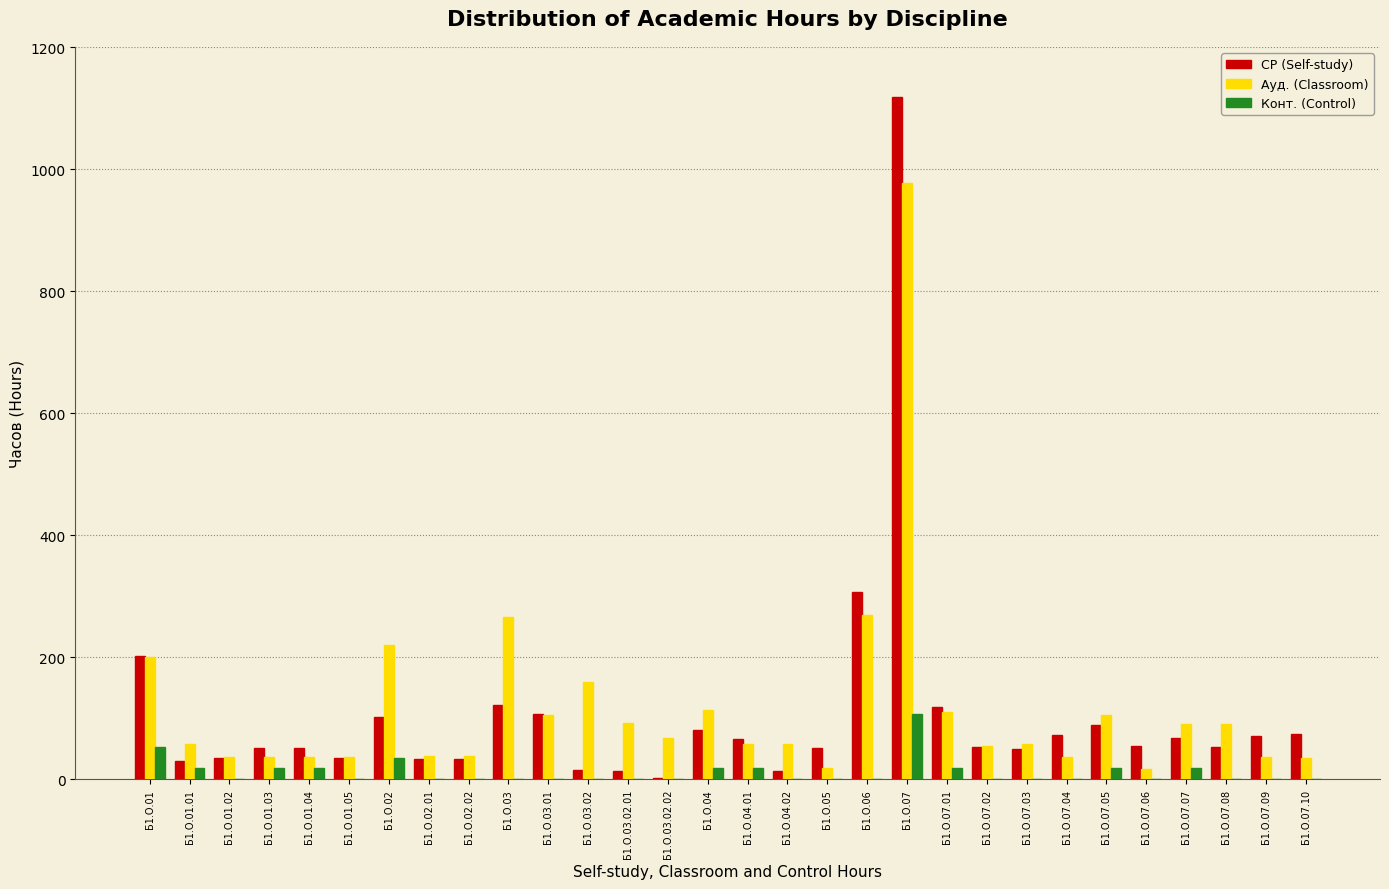

At which label does СР (Self-study) reach its peak?

Б1.О.07